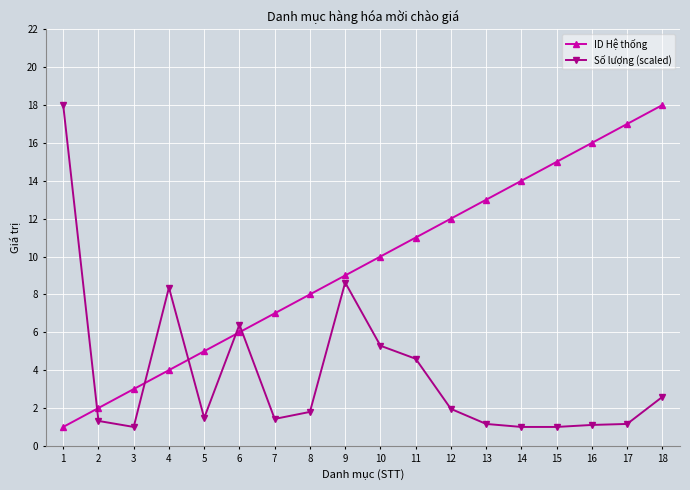

What is the value of the ID Hệ thống point at the 13th from the left?

13.0